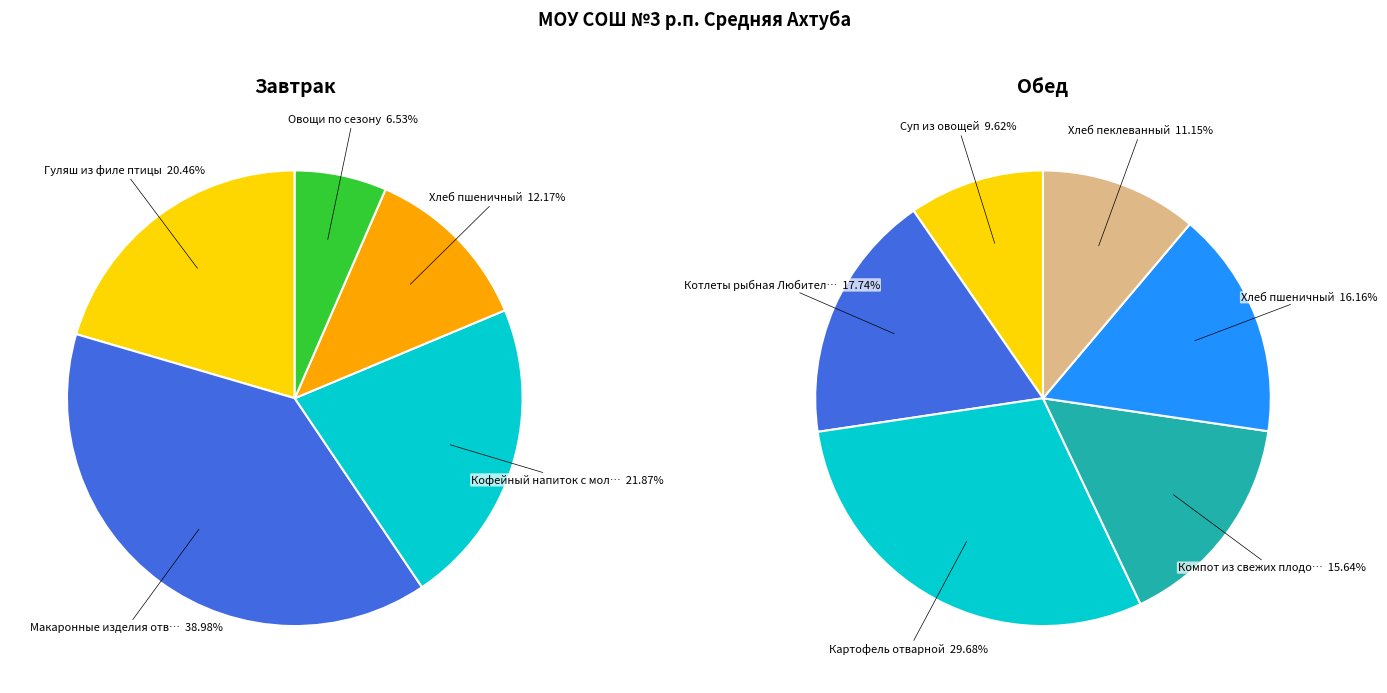

How many slices are in this pie chart?

11